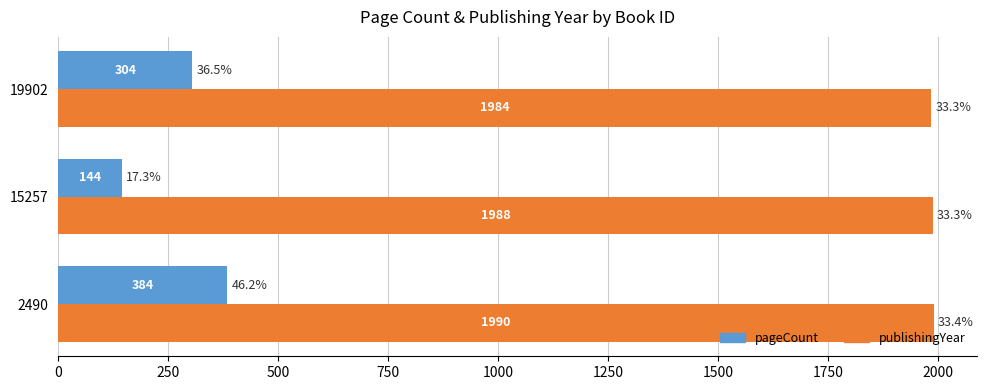

True or false: publishingYear has a value of 1984 at 19902.

True